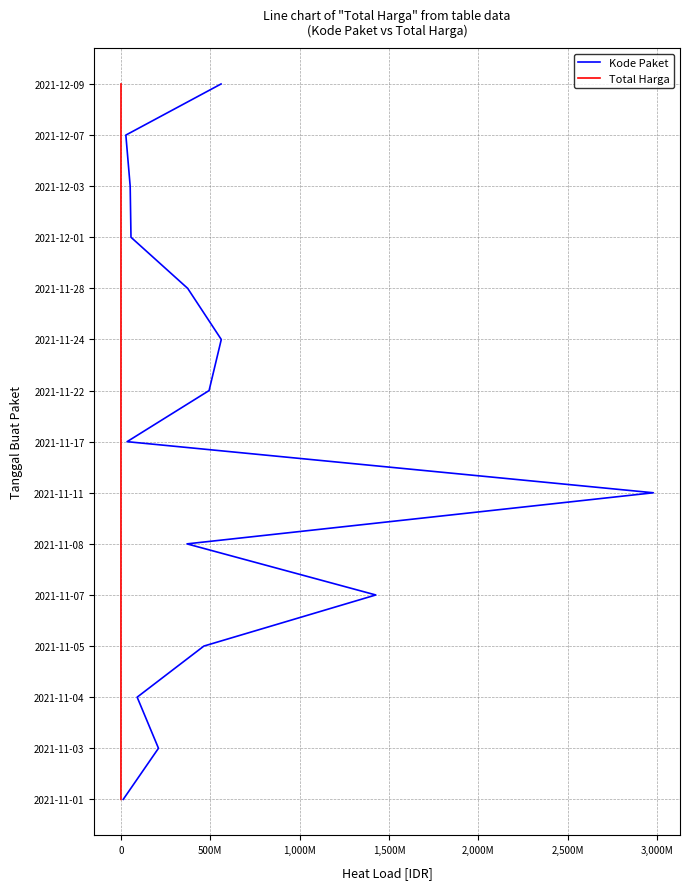

What is the sum of all Total Harga values?

105